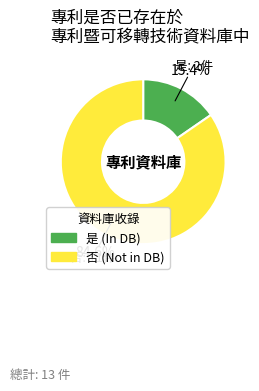

Between 是 and 否, which is larger?

否